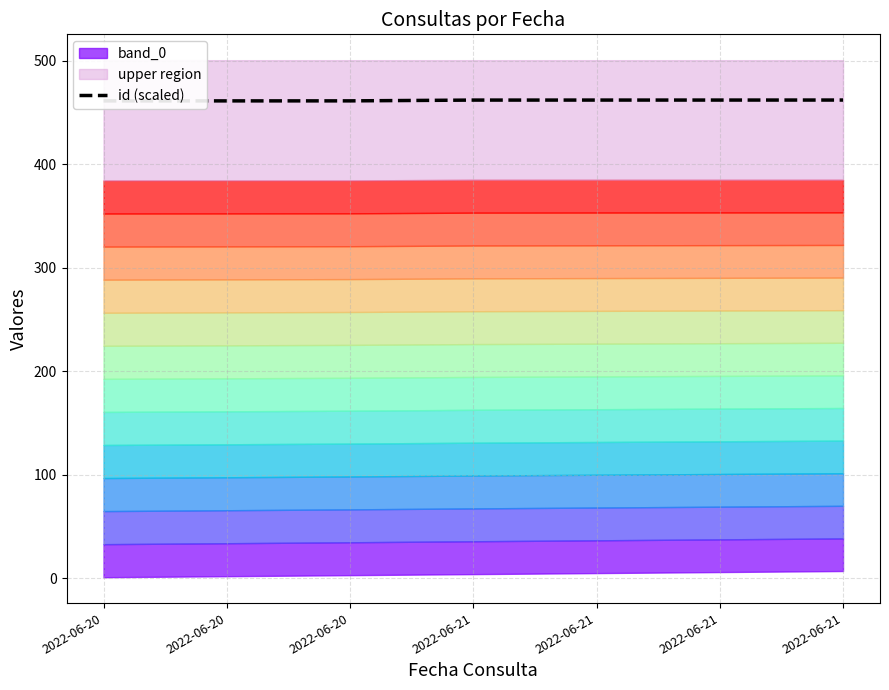

Reading left to right, what are all the values shown in this chart?

2022-06-20=461.2	2022-06-20=461.2	2022-06-20=461.2	2022-06-21=462.0	2022-06-21=462.0	2022-06-21=462.0	2022-06-21=462.0